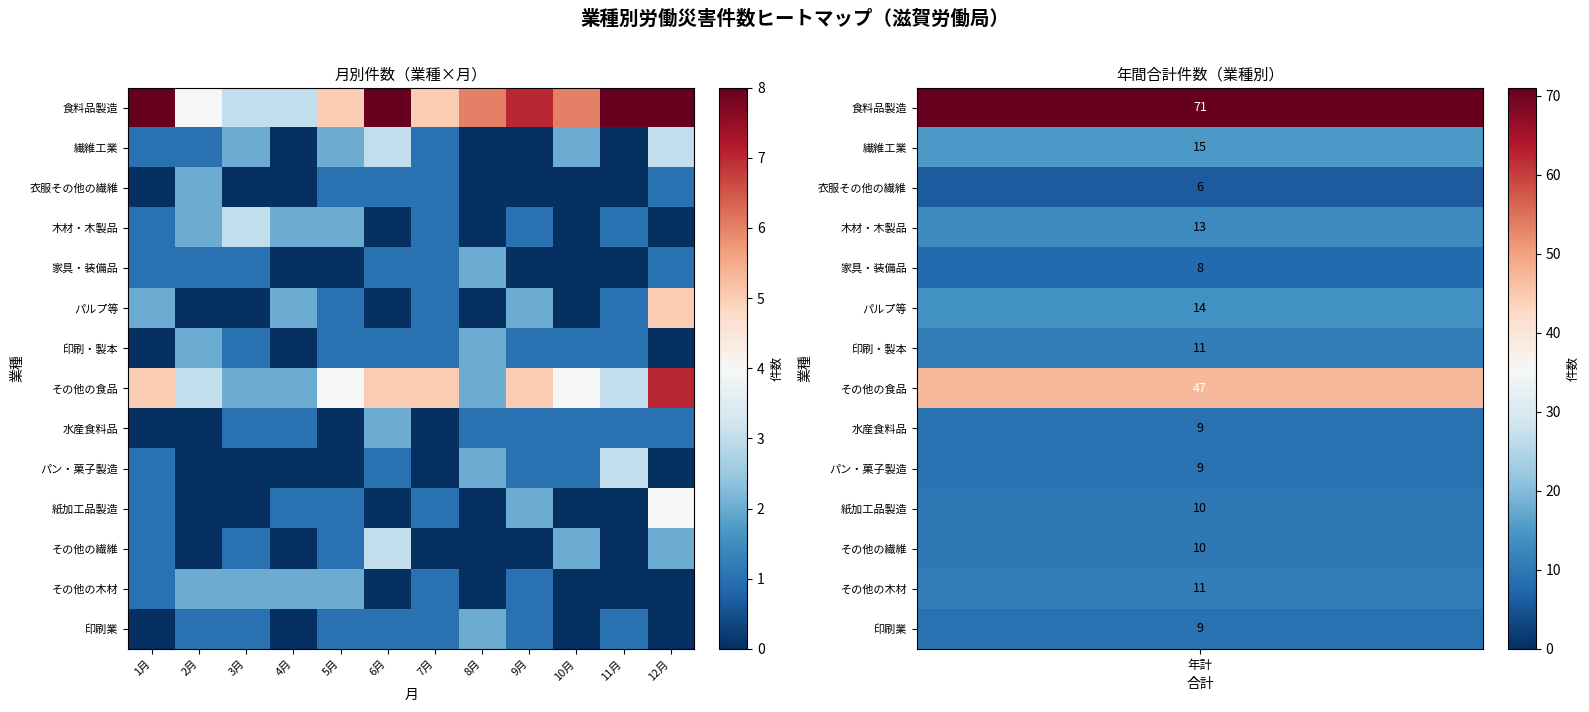

What is the maximum value shown in the chart?

8